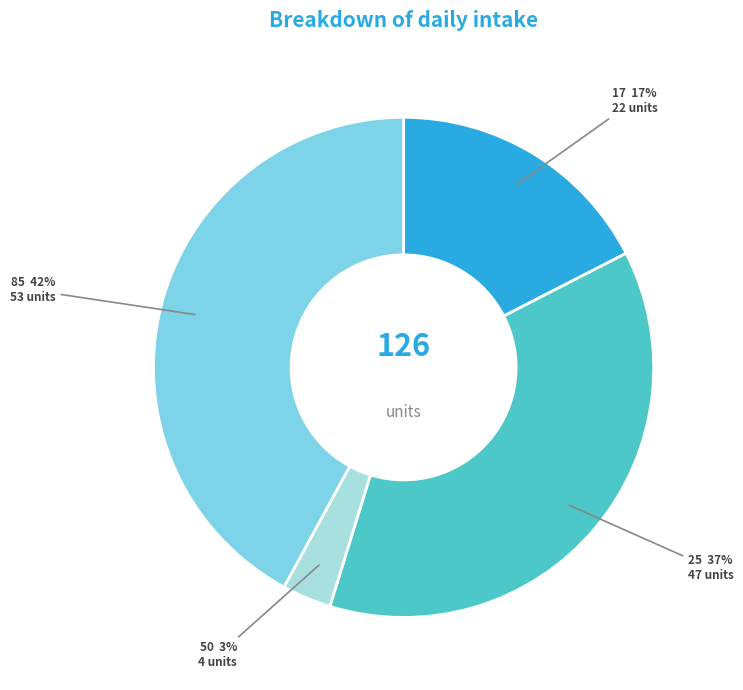

Which slice is the largest?

85